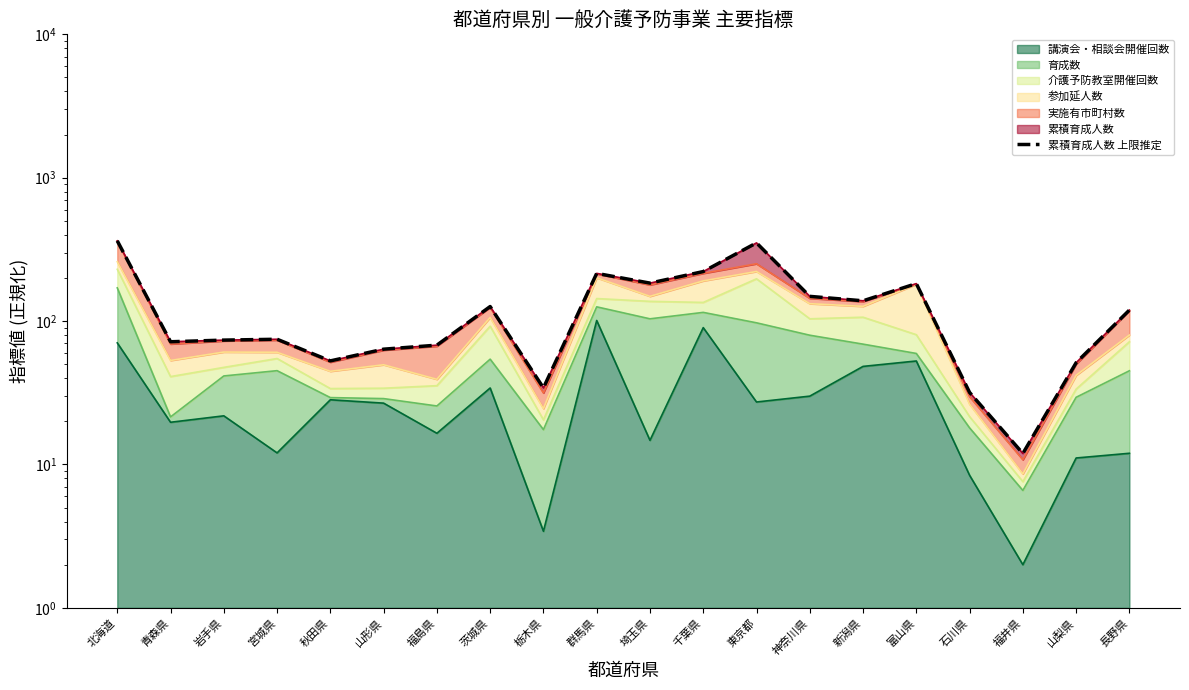

How many lines are shown in the chart?

1